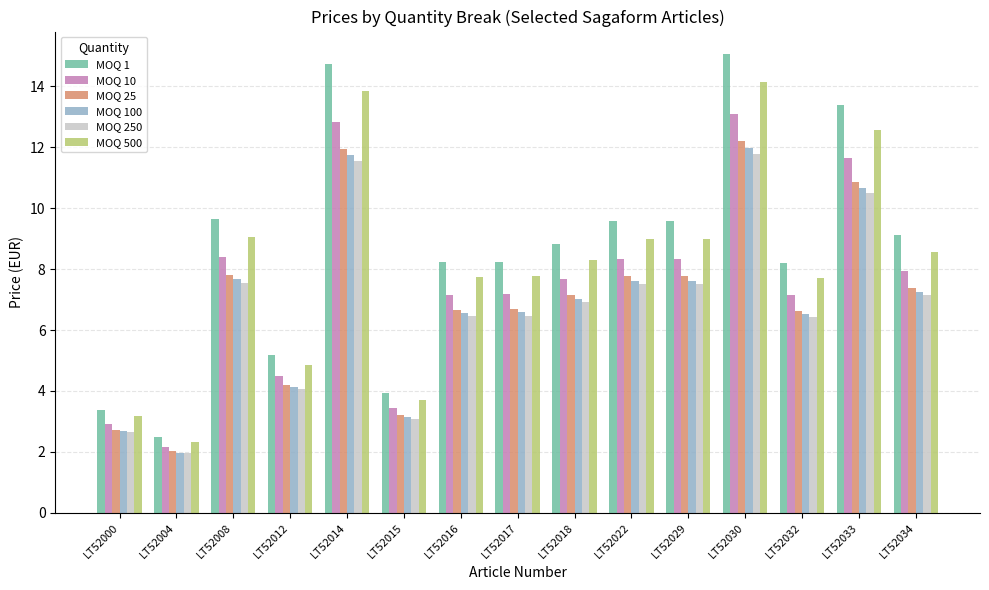

What is the total value across all series at LT52008?

50.2